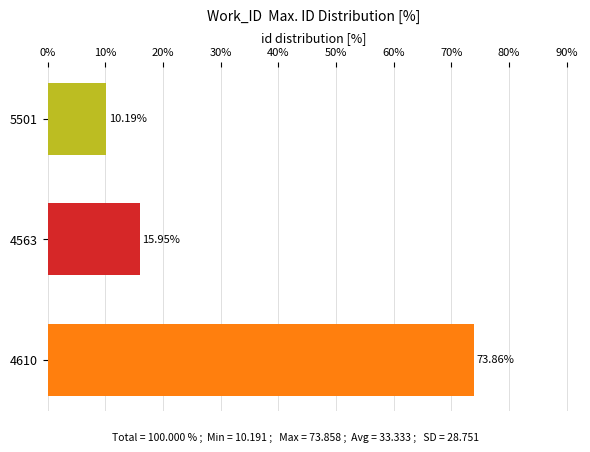

What is the difference between the maximum and minimum values?

63.7